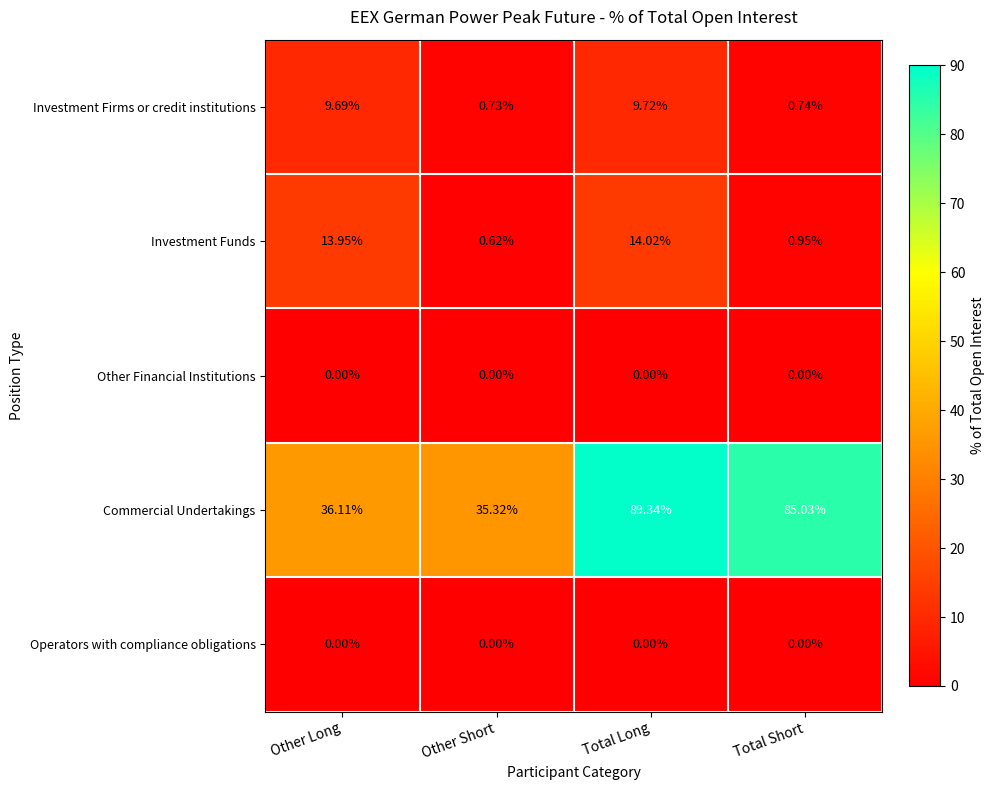

List the labels in order of Investment Firms or credit institutions value, largest first.

Total Long, Other Long, Total Short, Other Short